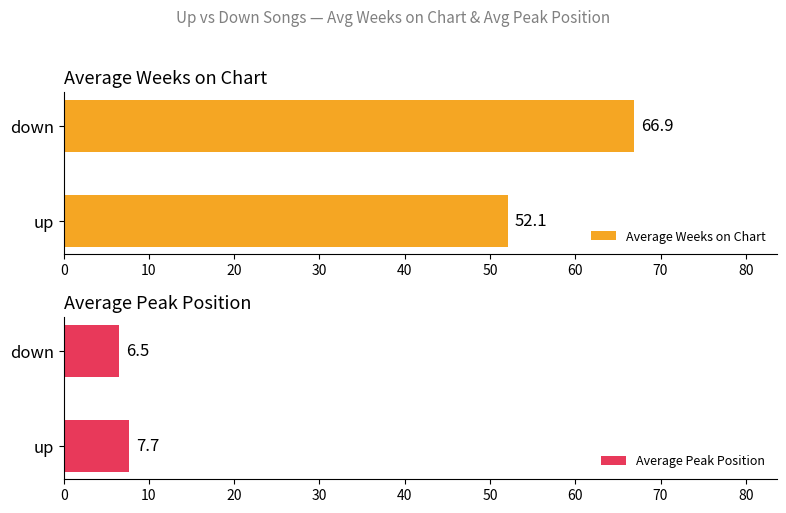

True or false: Average Weeks on Chart has a value of 112.6 at down.

False